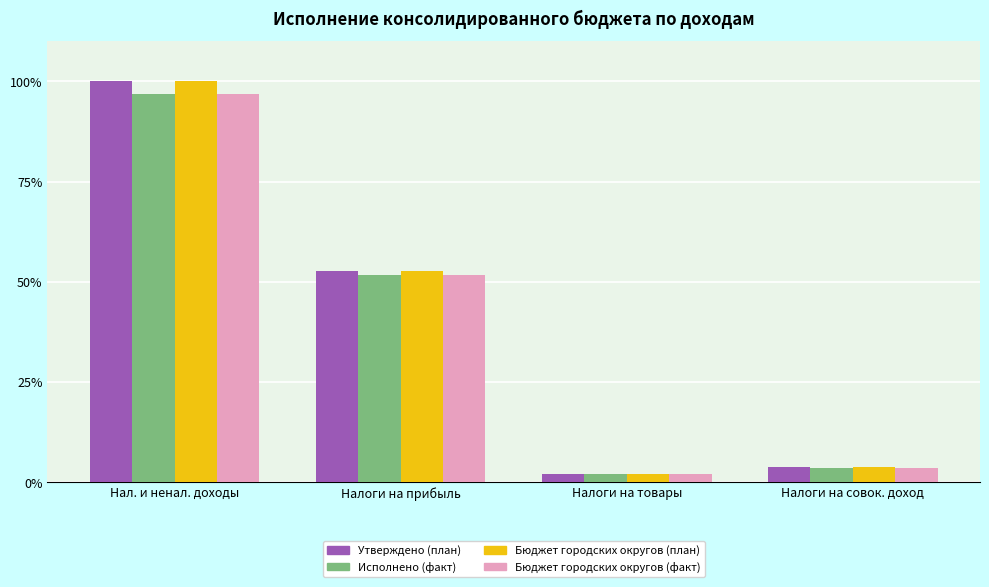

The value of Исполнено (факт) at Налоги на товары is 2.0. True or false?

True